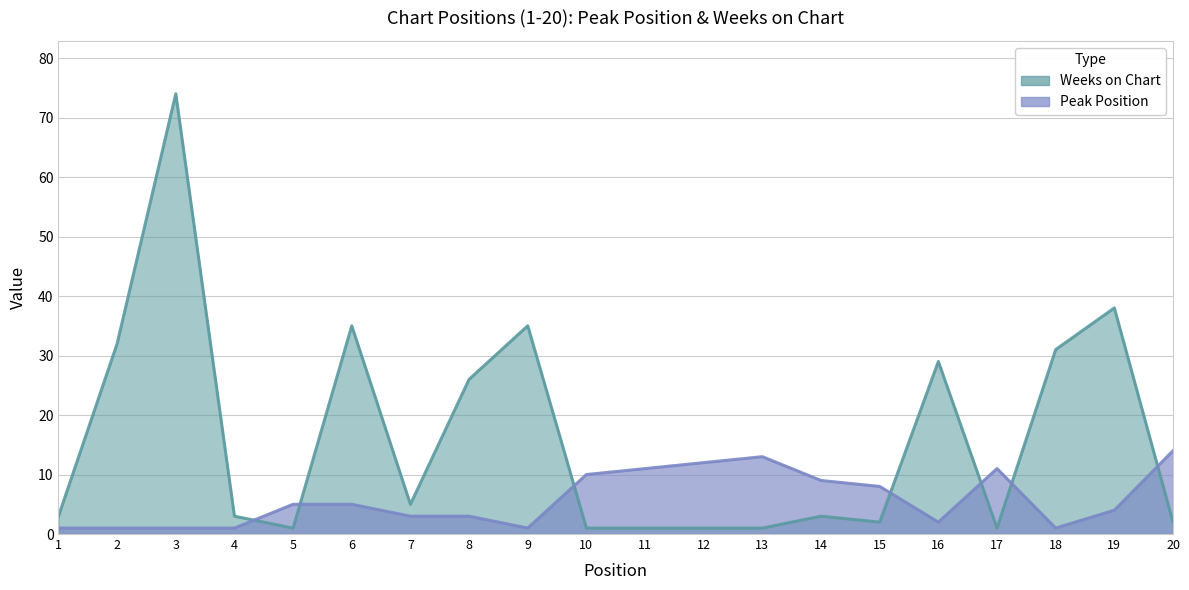

Where does the Peak Position series first go above 5?

10